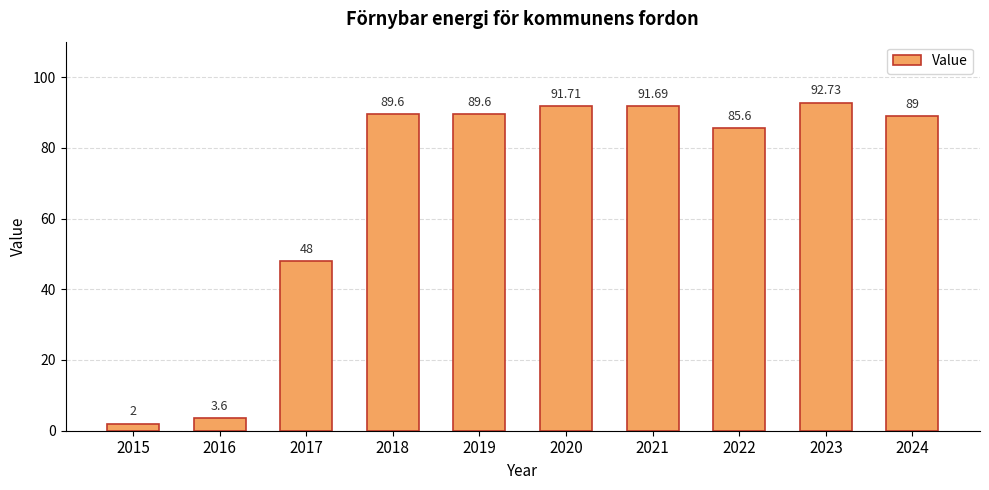

What is the difference between the maximum and minimum values?

90.7